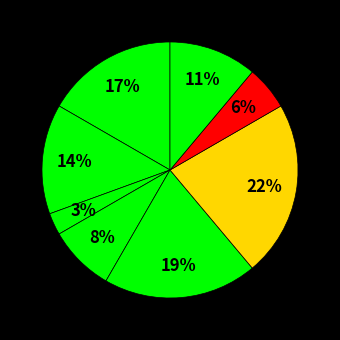

Count the number of slices in the pie.

8